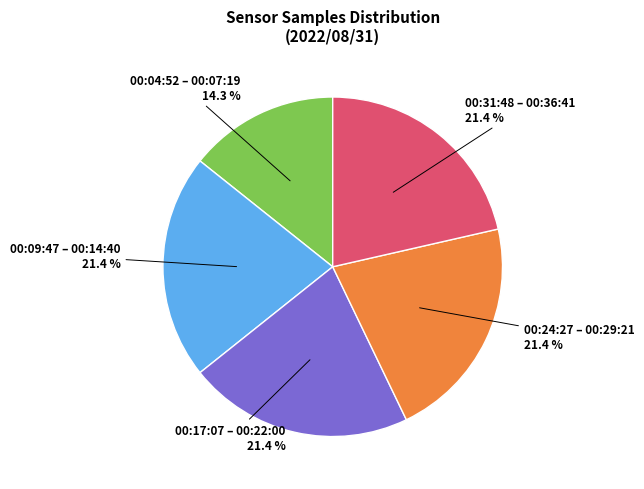

Is there any slice that represents more than half of the pie?

No